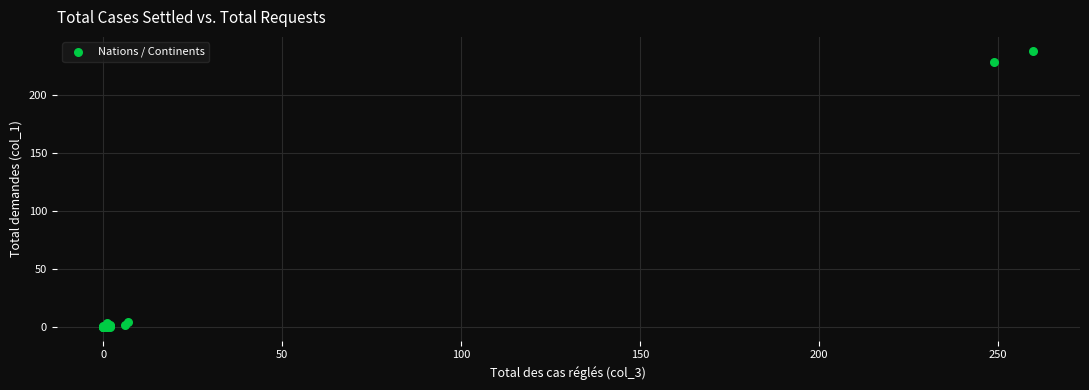

What Y value in the scatter plot is closest to 119?

228